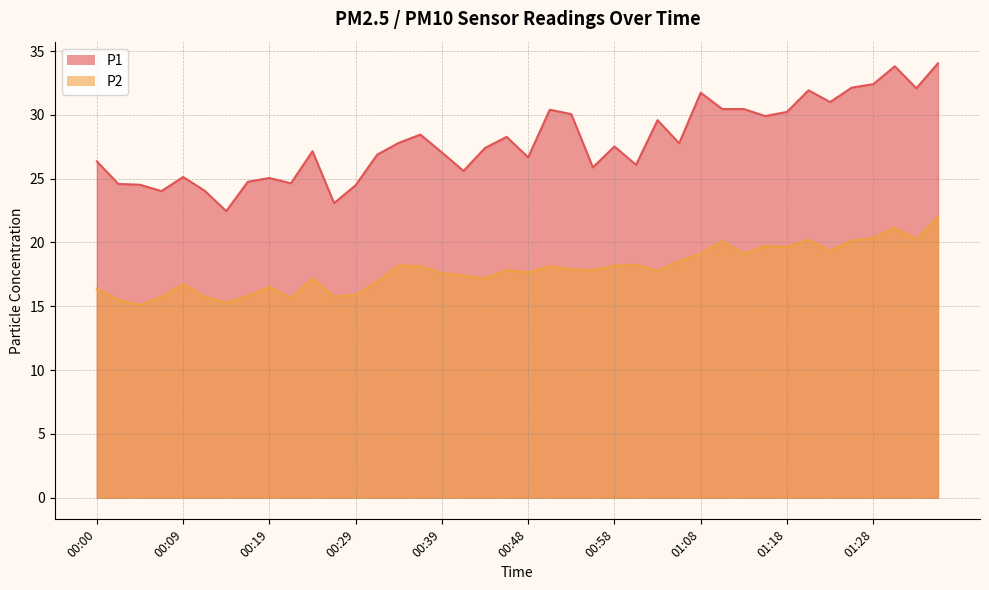

True or false: P1 has more than 1 interior local peaks.

True